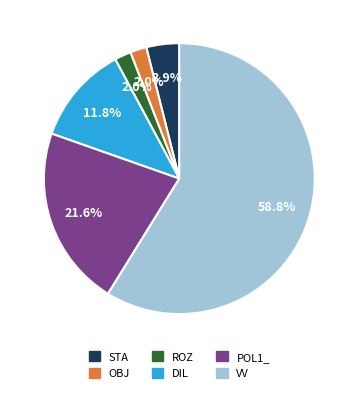

How many segments does this pie chart have?

6